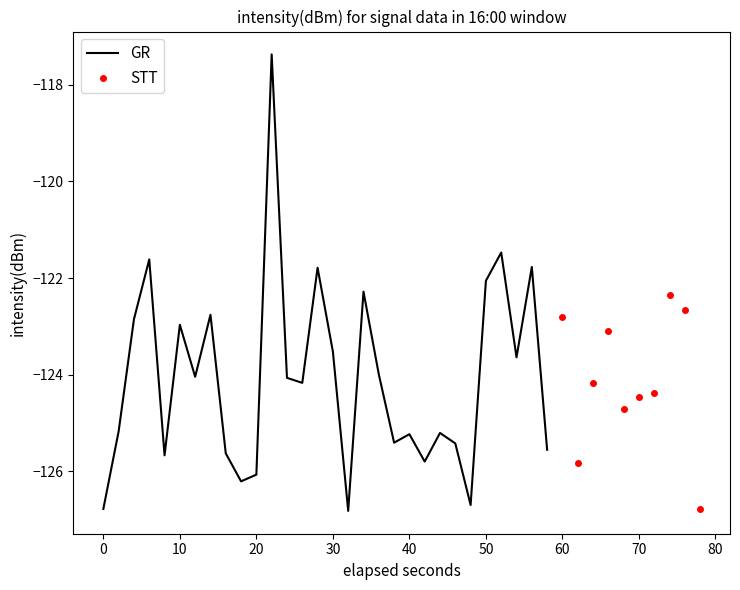

What is the difference between the maximum and minimum values?

9.5